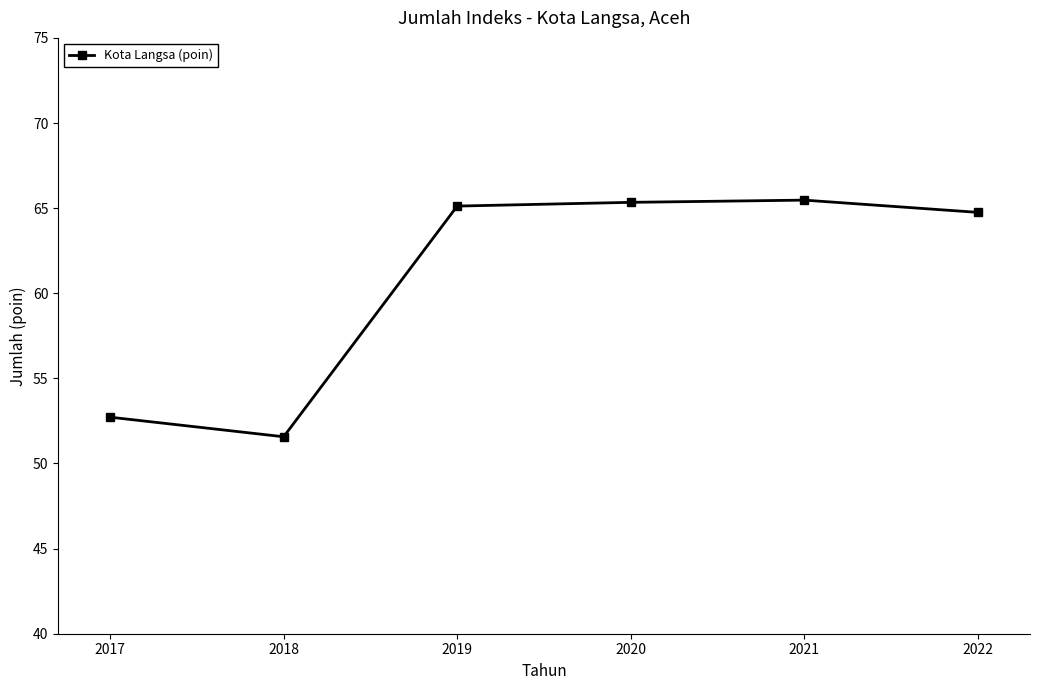

Is this an area chart (filled region under the line)?

No